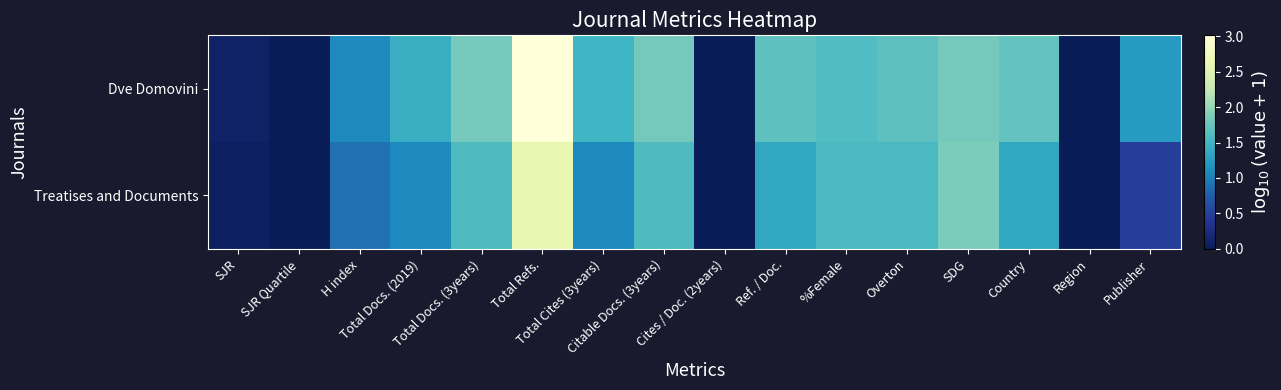

Which series has the largest range (max minus min)?

Dve Domovini